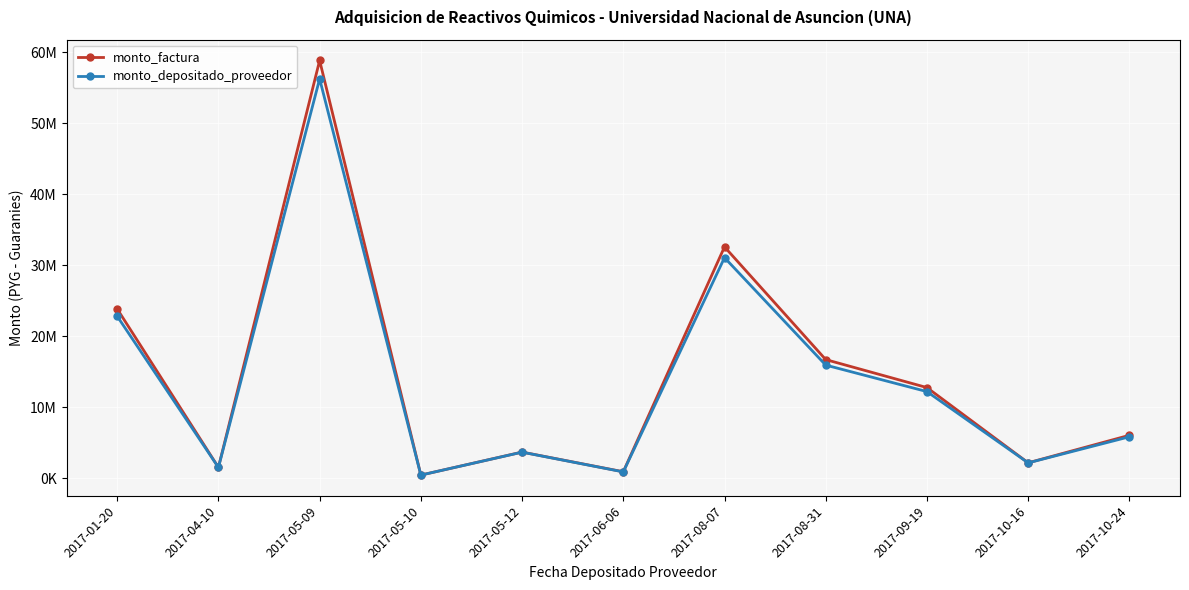

Which has a higher value, 2017-05-09 or 2017-10-24?

2017-05-09